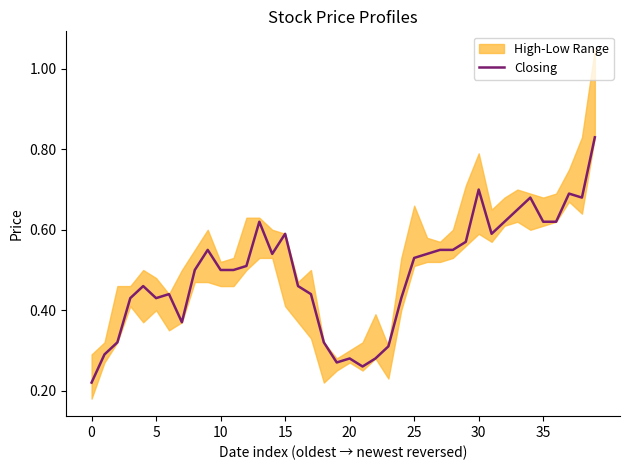

Is this an area chart (filled region under the line)?

No